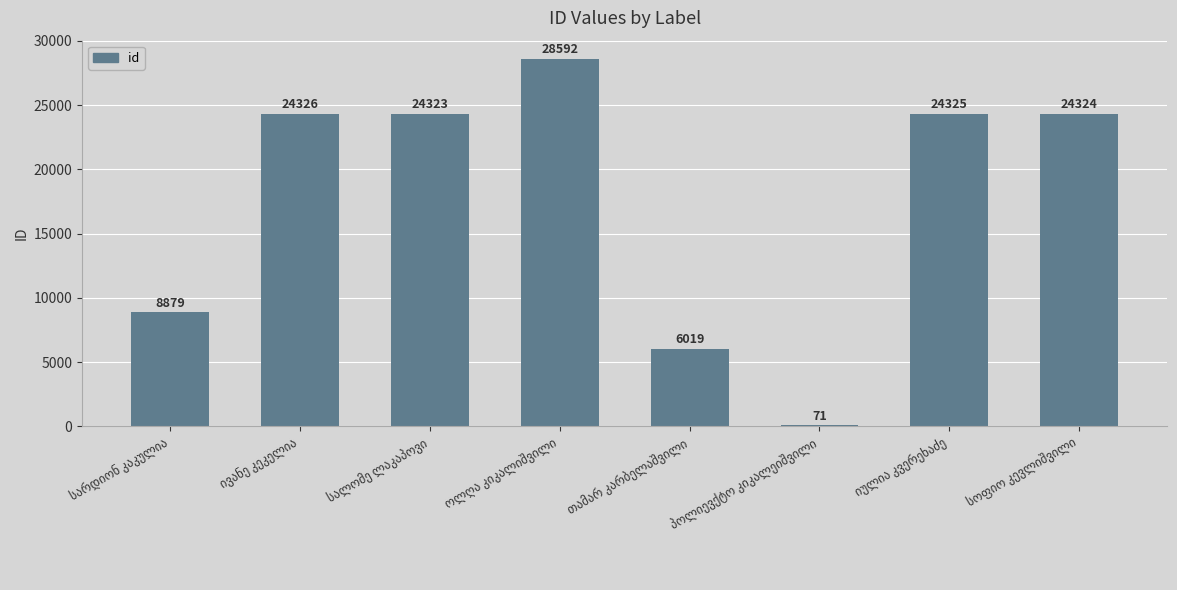

What is the sum of all values?

140859